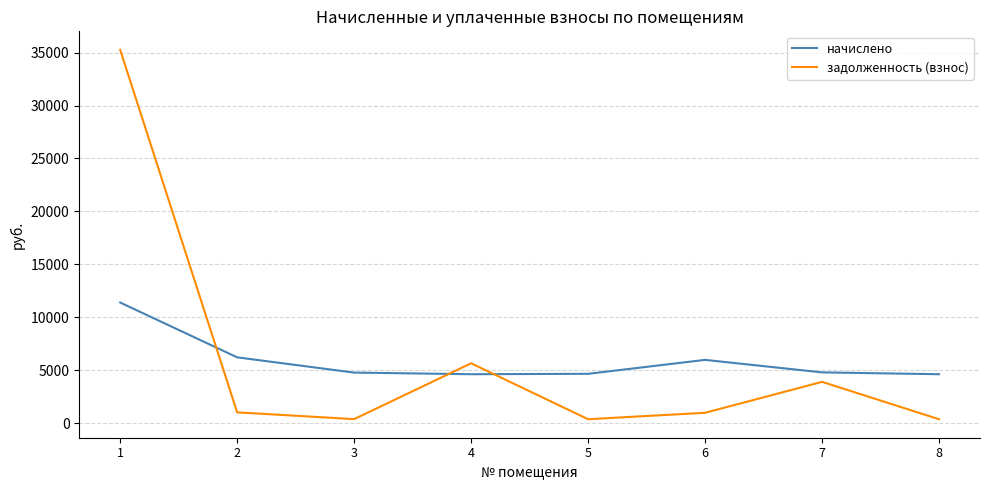

Which series has the widest spread of values?

задолженность (взнос)